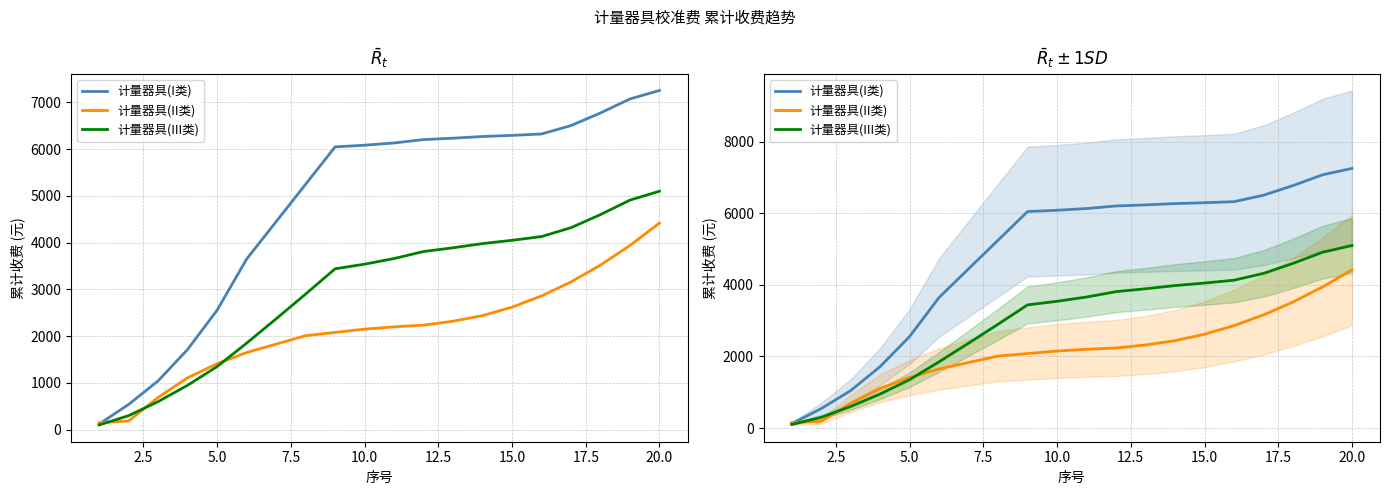

Rank the series by their maximum value, from lowest to highest.

计量器具(II类), 计量器具(III类), 计量器具(I类)